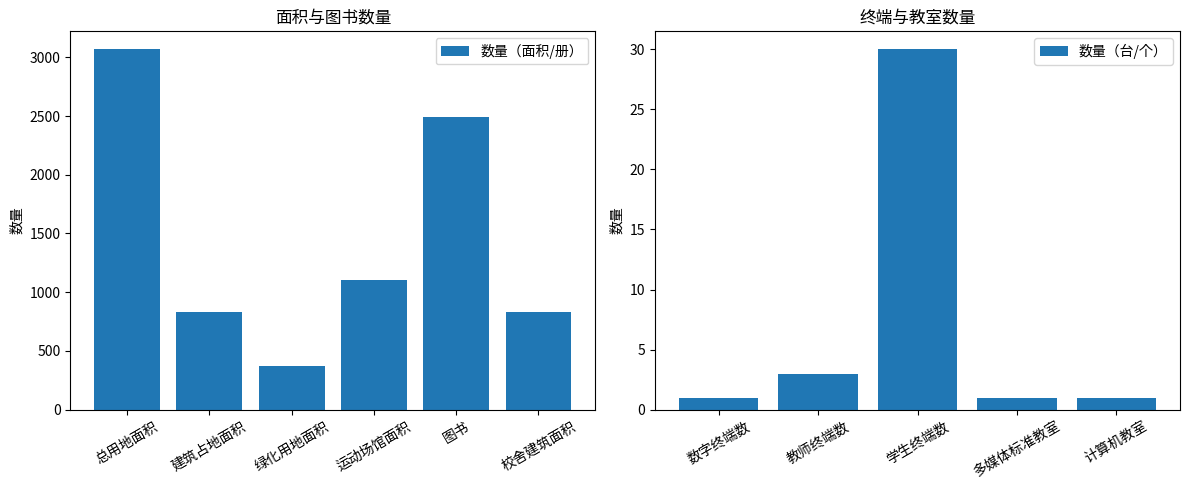

Does the chart contain stacked bars?

No